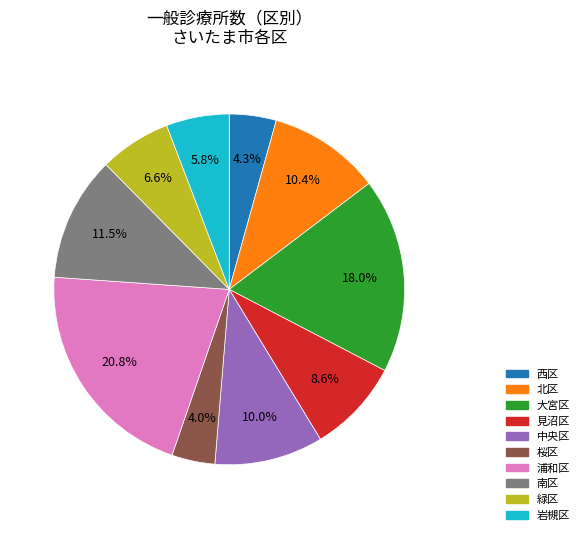

To the nearest percent, what portion does 桜区 represent?

4%